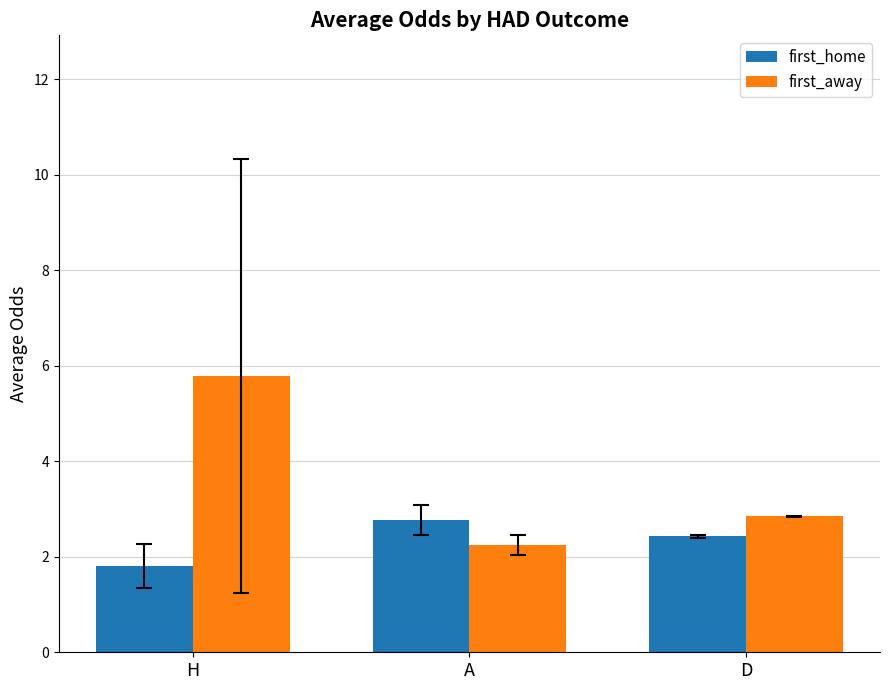

Does the chart contain stacked bars?

No